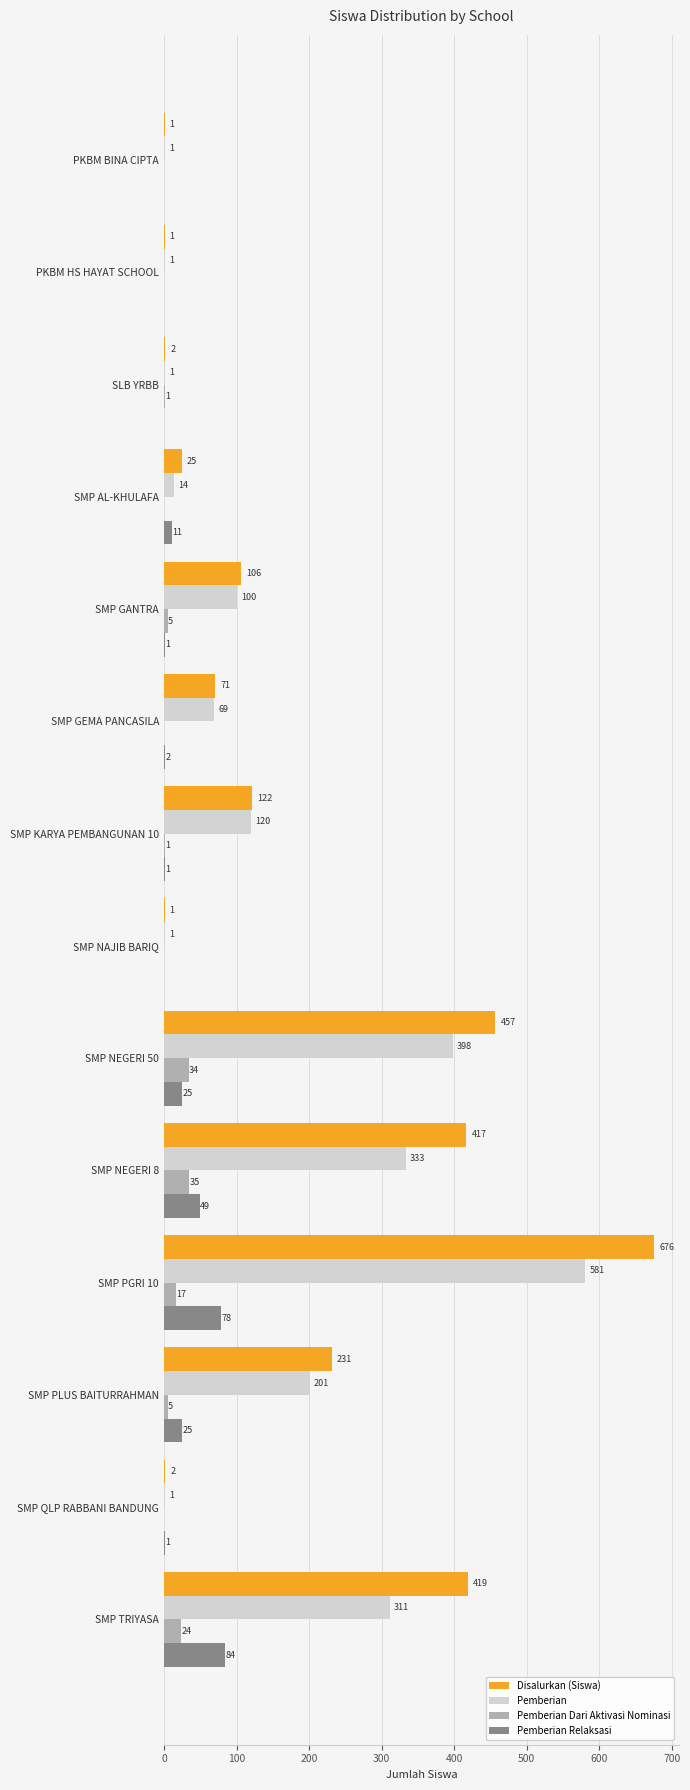

What are all the series names shown in the legend?

Disalurkan (Siswa), Pemberian, Pemberian Dari Aktivasi Nominasi, Pemberian Relaksasi